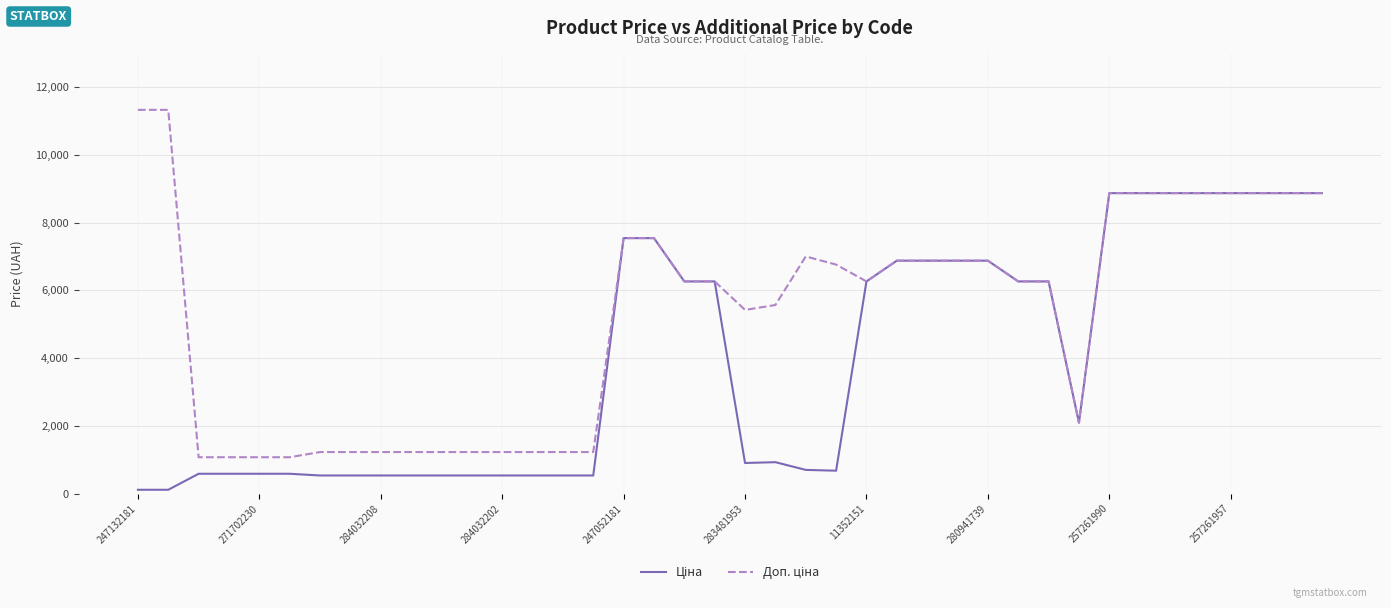

Does the chart display data point markers on the line(s)?

No